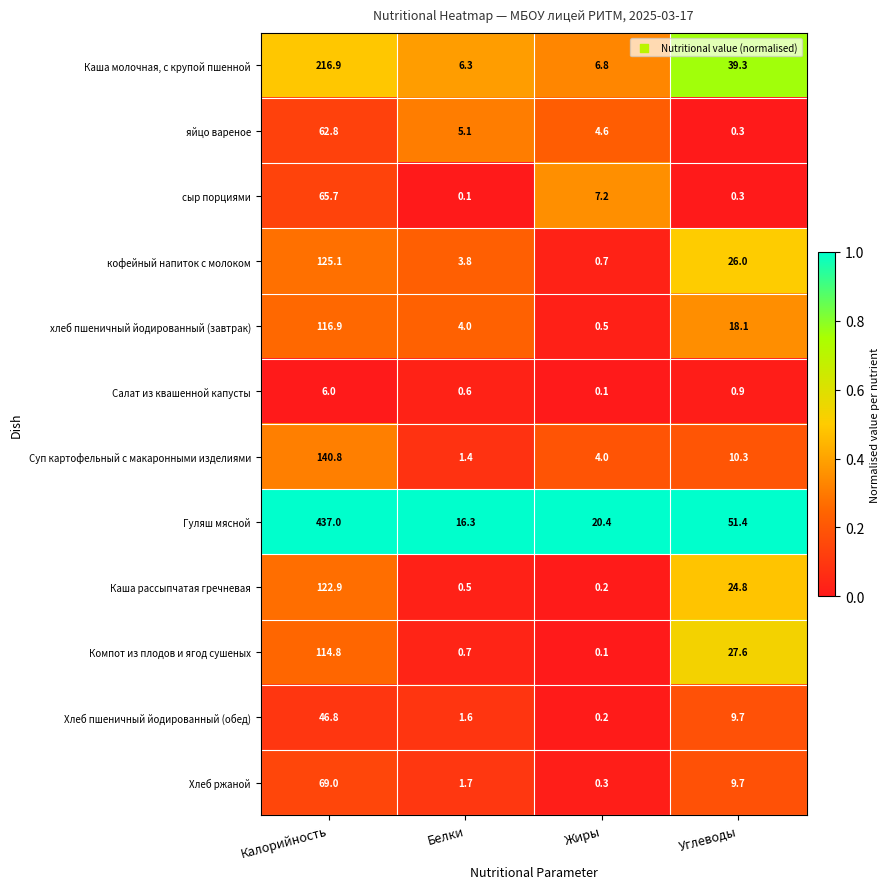

The Гуляш мясной series shows 757.7 at Калорийность. True or false?

False